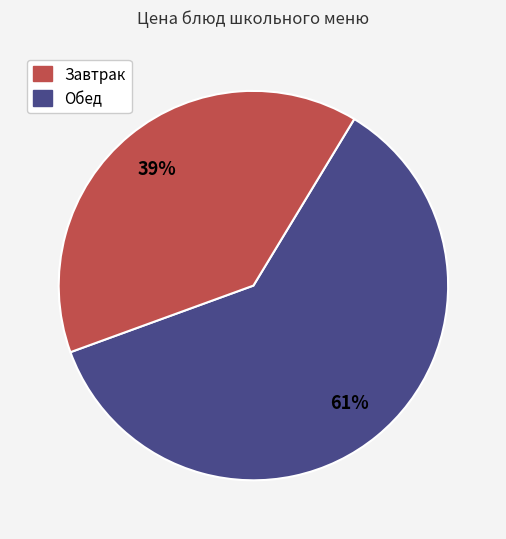

To the nearest percent, what is the difference between the largest and smallest slice percentages?

22%